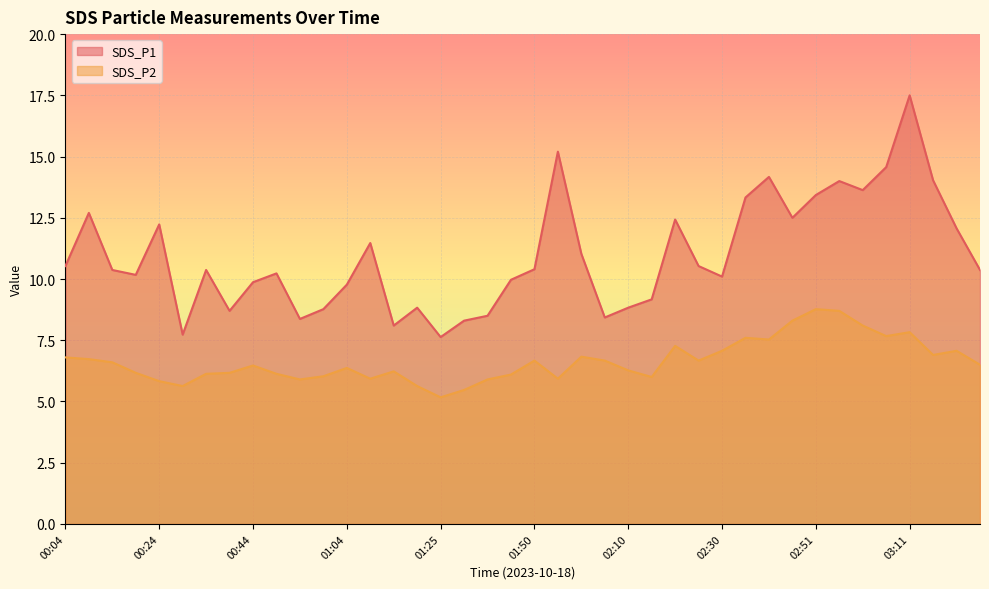

What is the label of the 31st point from the left?

02:41